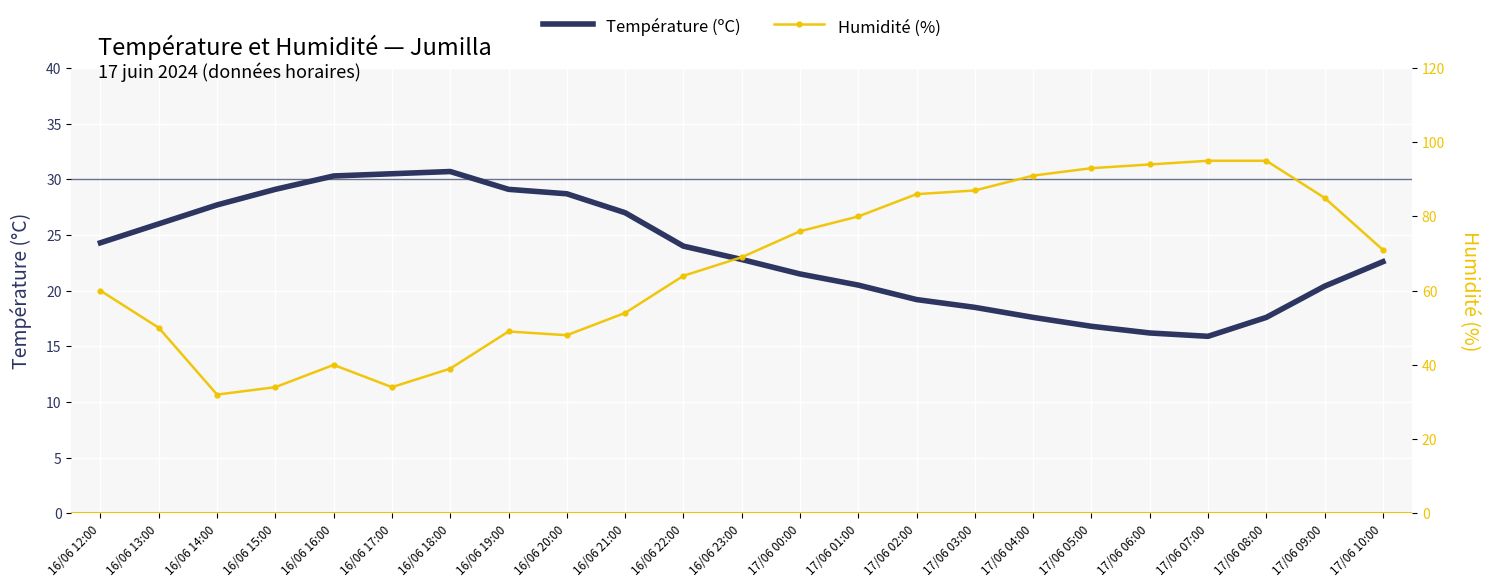

At which label does Température (ºC) first exceed 22?

16/06 12:00